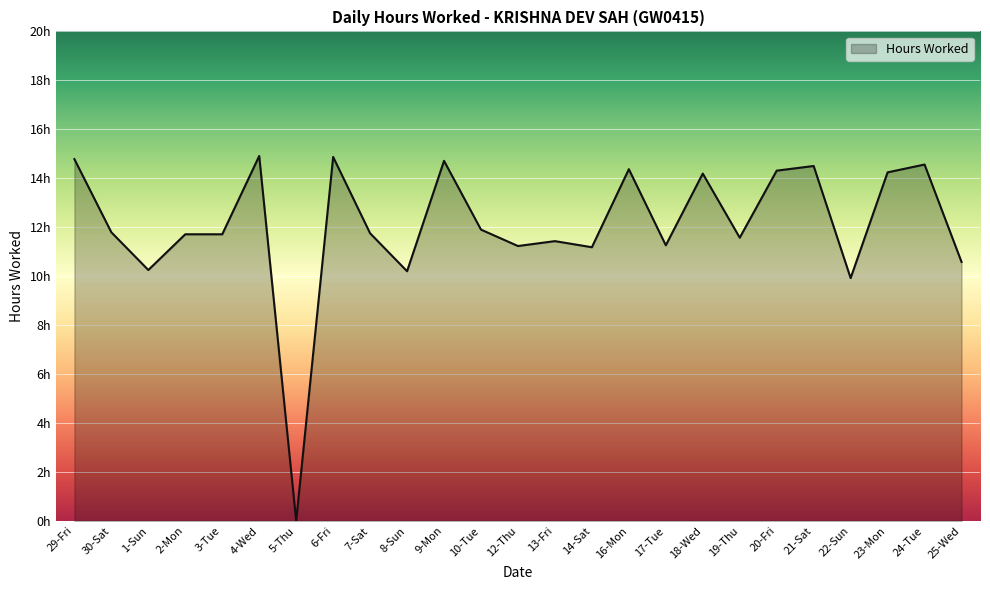

Is this an area chart (filled region under the line)?

Yes